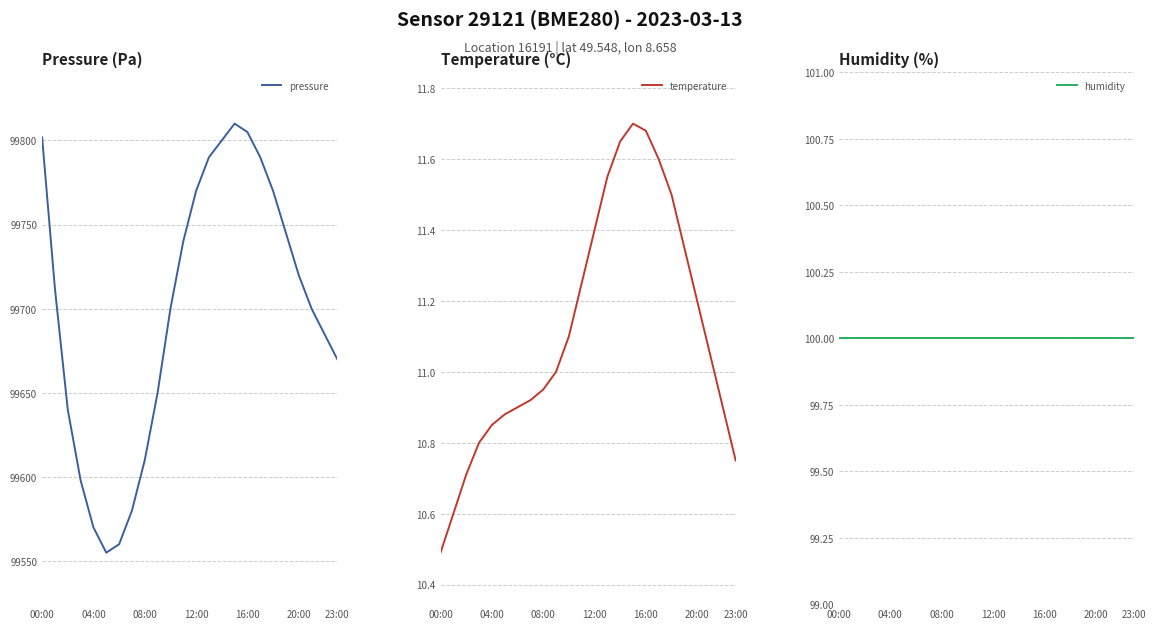

Reading left to right, extract all data points from this chart.

pressure: 99801.8	99711.8	99640.0	99598.0	99570.0	99555.0	99560.0	99580.0	99610.0	99650.0	99700.0	99740.0	99770.0	99790.0	99800.0	99810.0	99805.0	99790.0	99770.0	99745.0	99720.0	99700.0	99685.0	99670.0
temperature: 10.5	10.6	10.7	10.8	10.8	10.9	10.9	10.9	10.9	11.0	11.1	11.2	11.4	11.6	11.7	11.7	11.7	11.6	11.5	11.3	11.2	11.1	10.9	10.8
humidity: 100.0	100.0	100.0	100.0	100.0	100.0	100.0	100.0	100.0	100.0	100.0	100.0	100.0	100.0	100.0	100.0	100.0	100.0	100.0	100.0	100.0	100.0	100.0	100.0